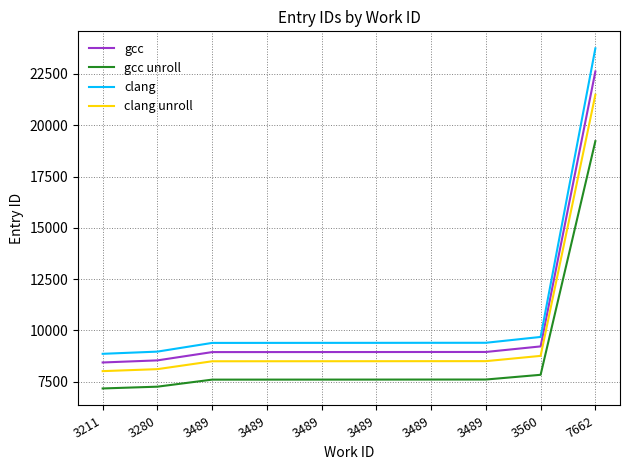

What is the difference between the gcc unroll values at 3489 and 3489?

0.8